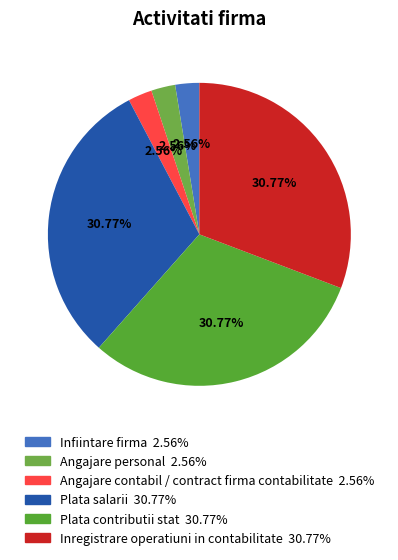

Approximately how many times larger is the value at Inregistrare operatiuni in contabilitate compared to Plata salarii?

1.0